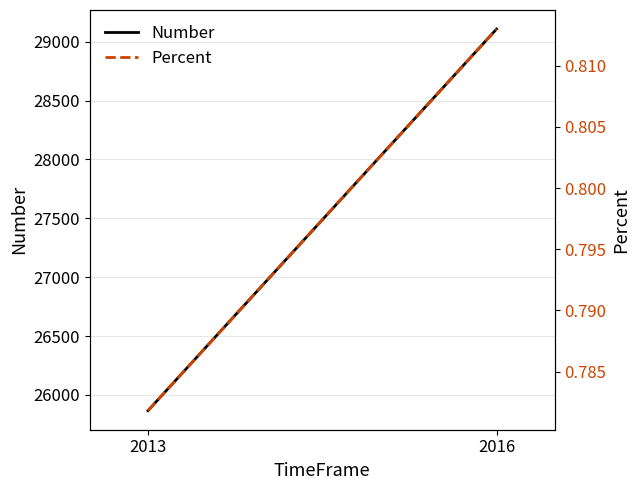

What is the sum of all Percent values?

1.6